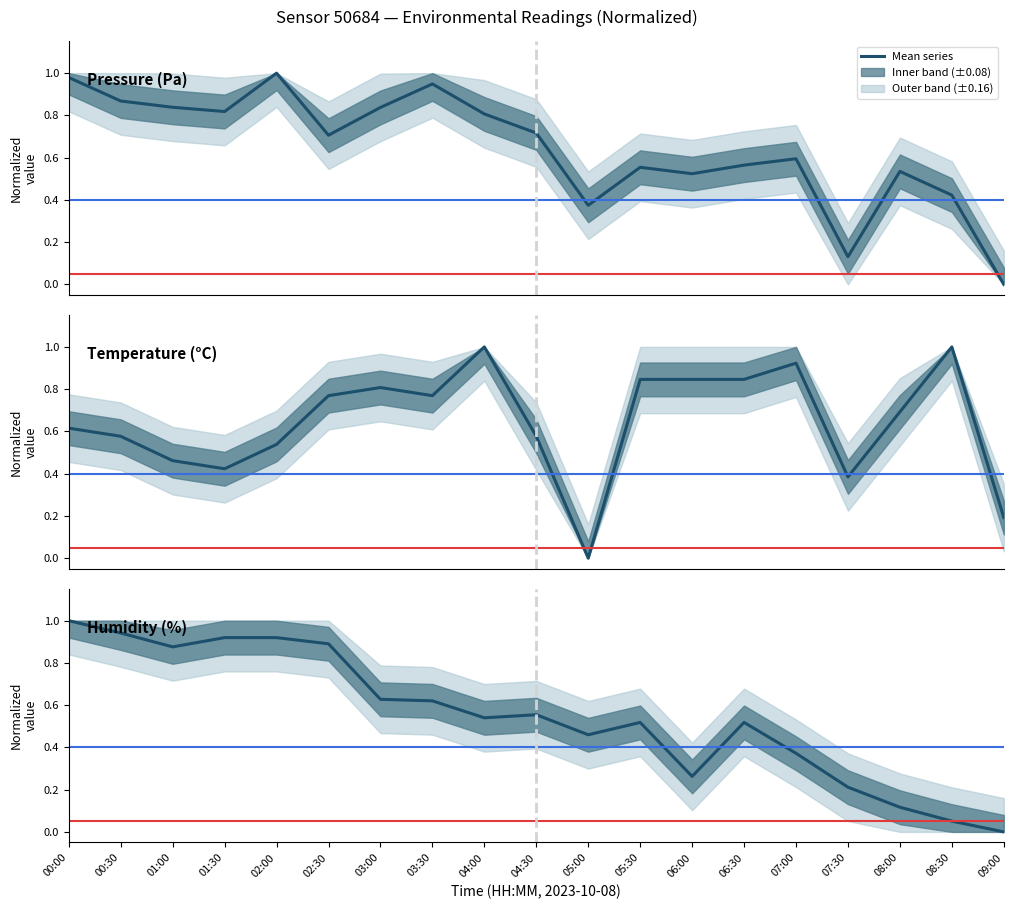

Where do pressure and temperature first cross each other?

02:00 and 02:30